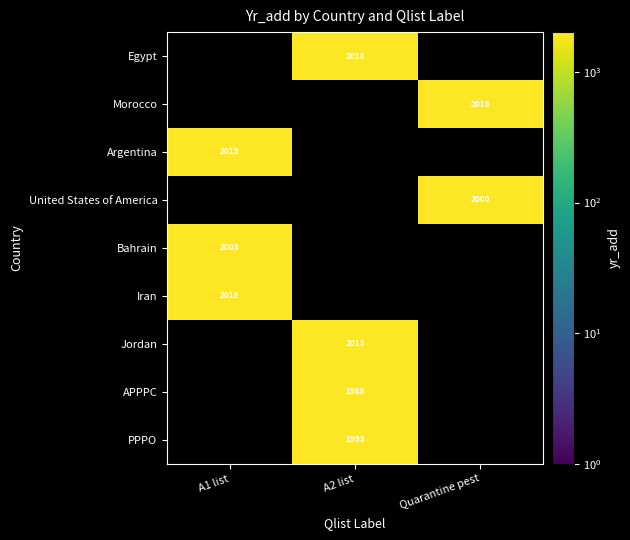

True or false: APPPC has a value of 3156 at A2 list.

False